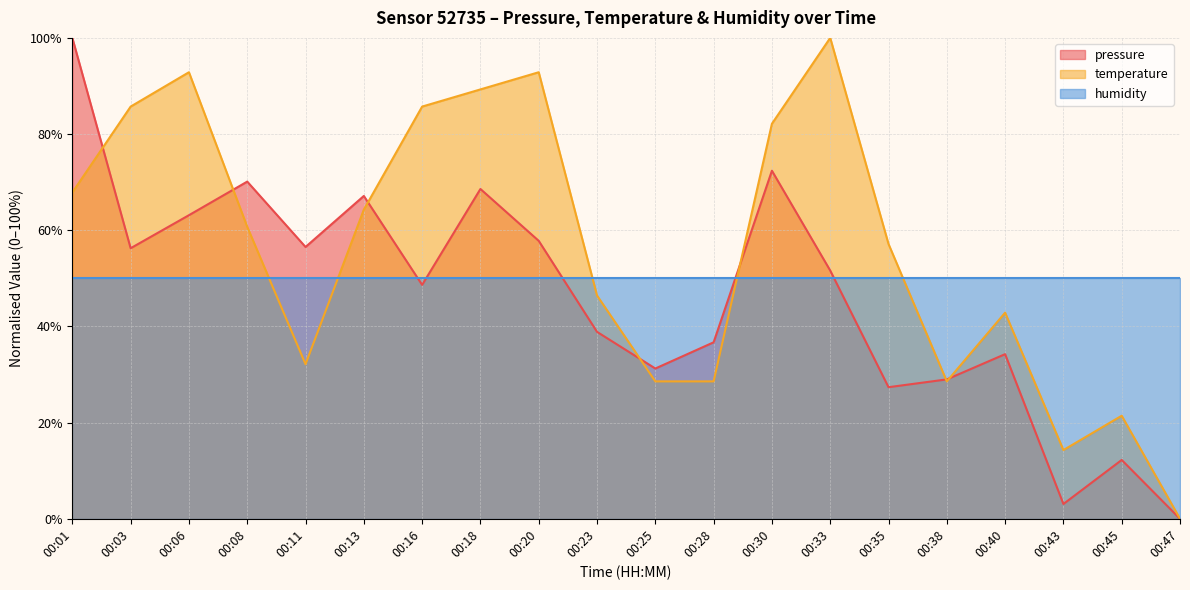

What is the sum of the pressure values at 00:30 and 00:23?

111.2